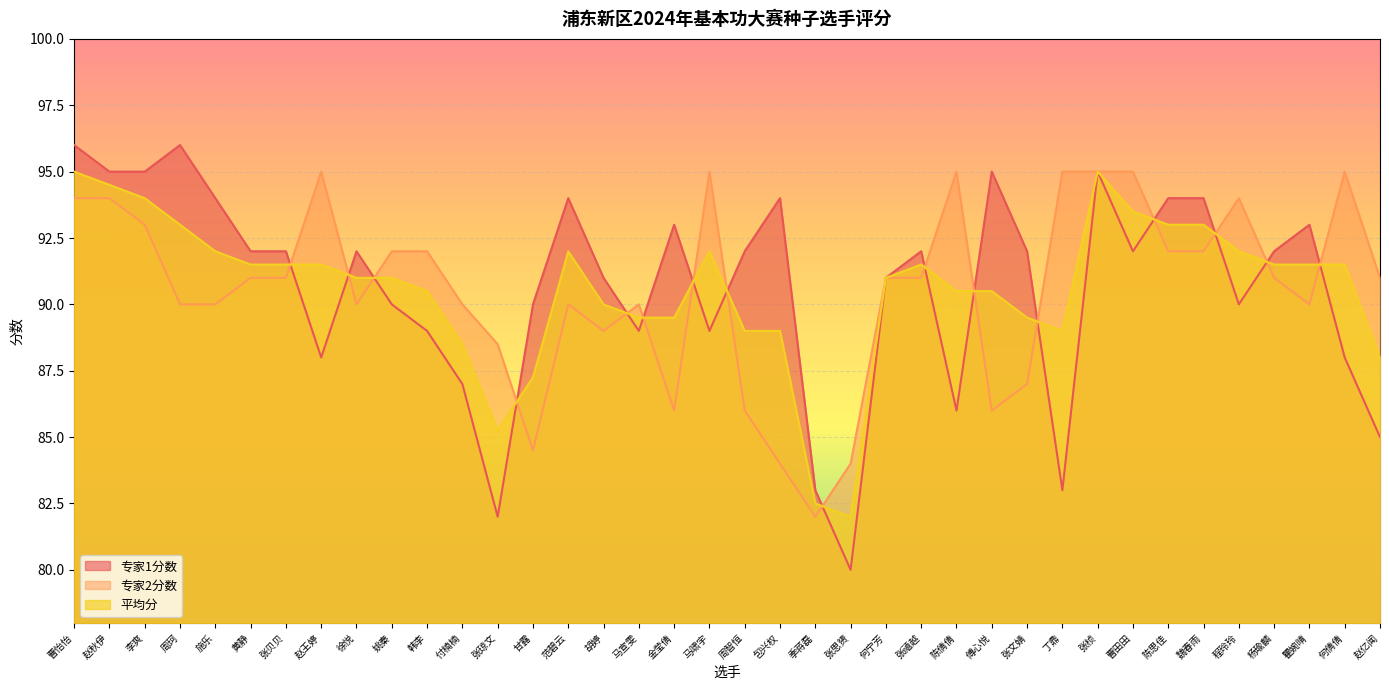

Which series has the widest spread of values?

专家1分数